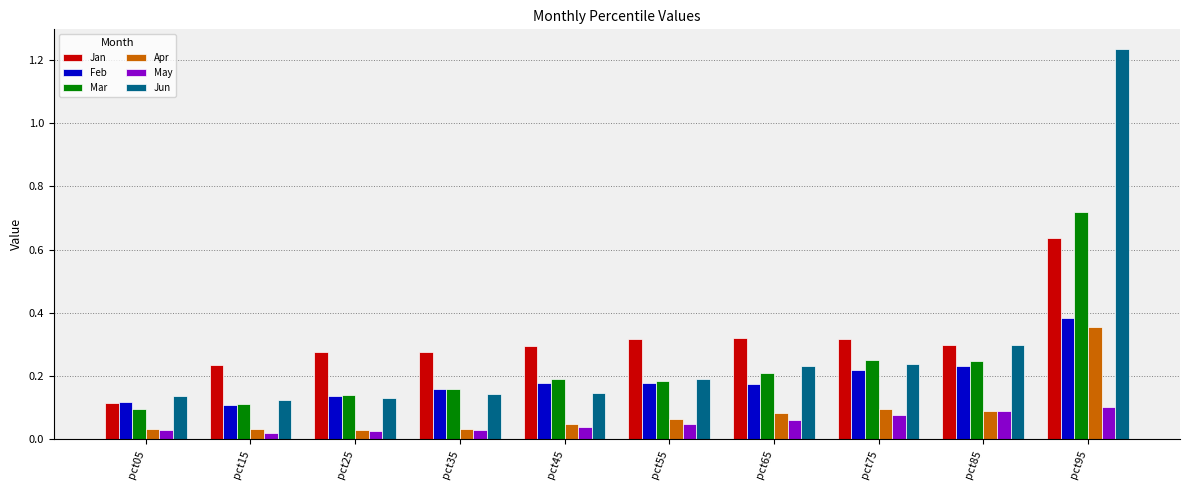

Rank the series by their maximum value, from highest to lowest.

Jun, Mar, Jan, Feb, Apr, May